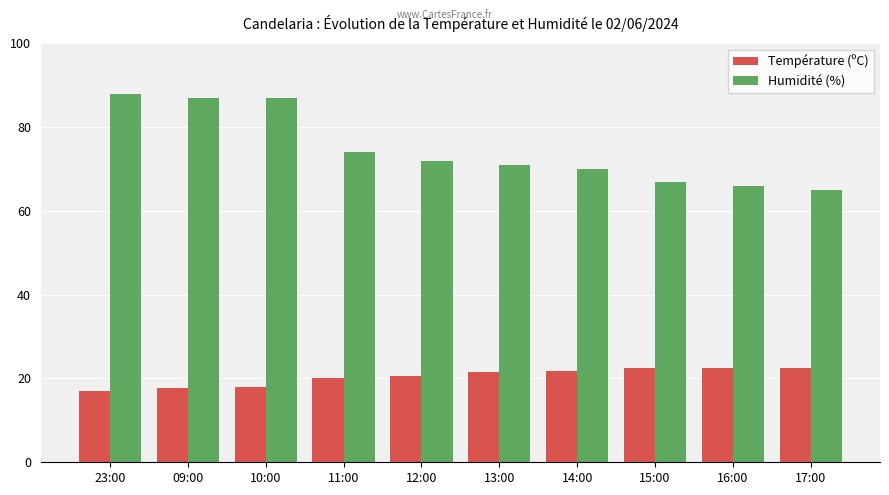

At 11:00, list the series in order from largest to smallest.

Humidité (%), Température (ºC)